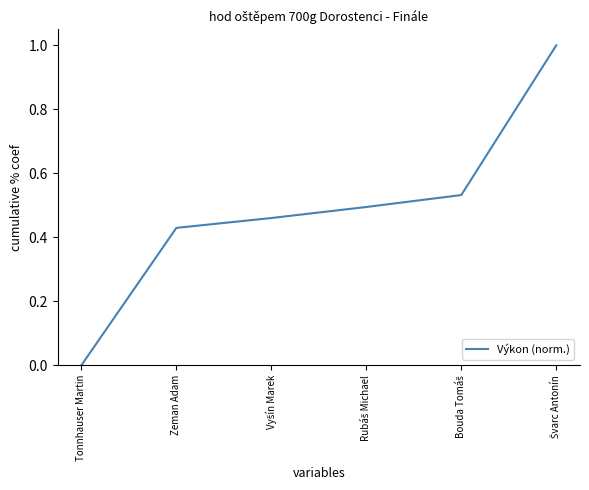

True or false: the data has more than 2 interior local peaks.

False